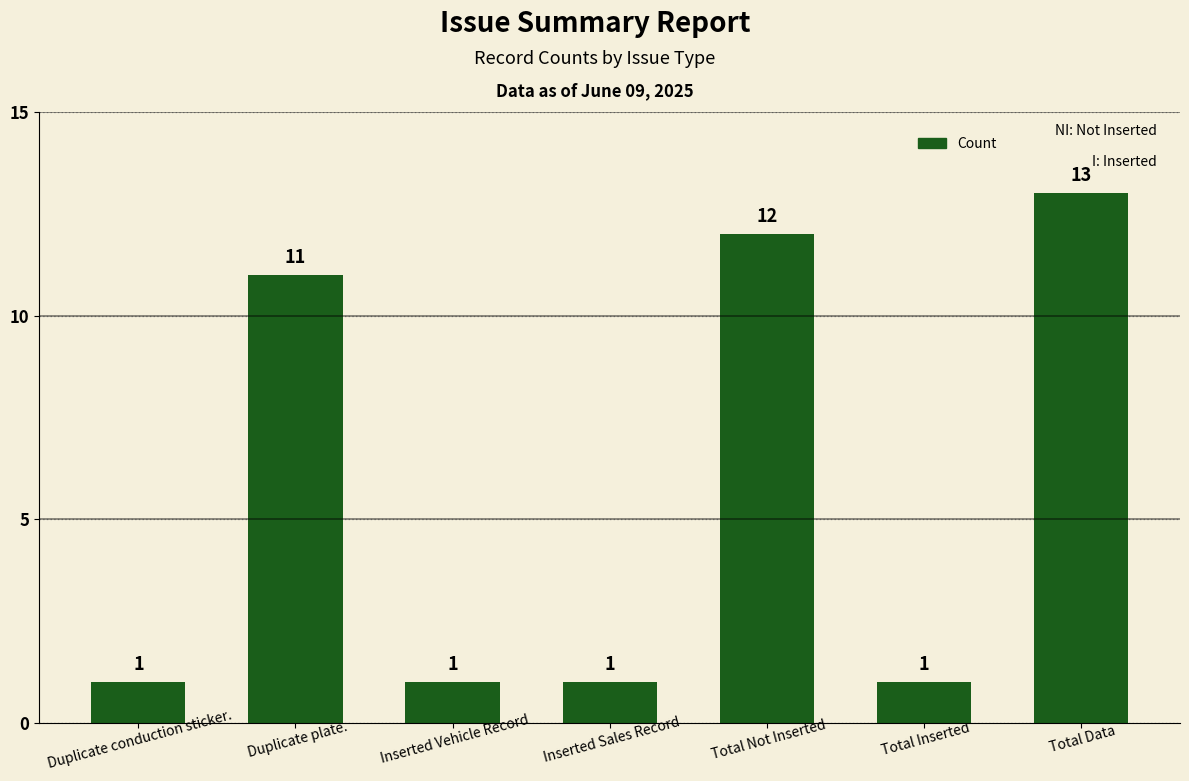

Count the number of categories in the chart.

7